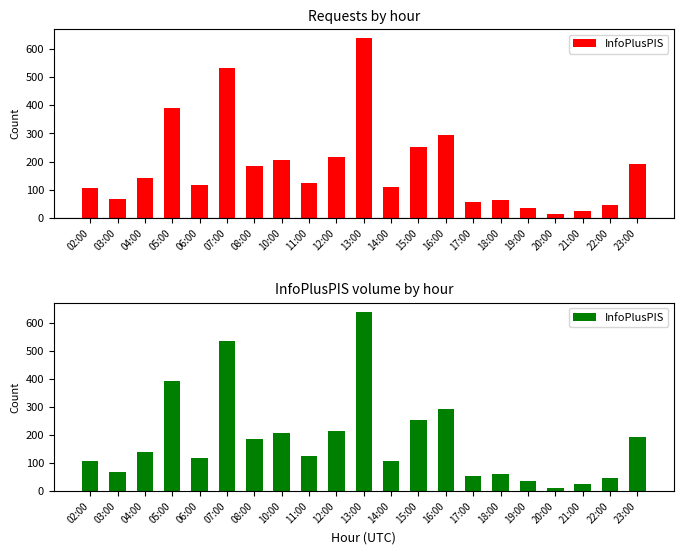

Where does the data first go above 125?

04:00